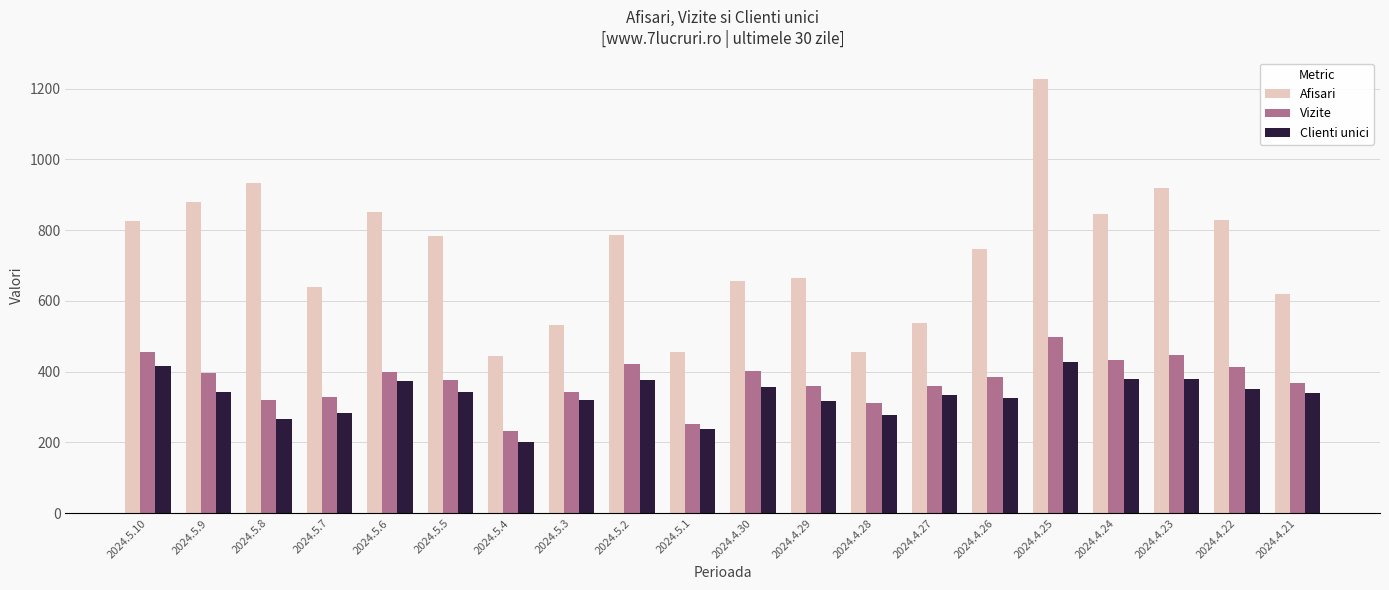

Is the value of Afisari at 2024.5.8 greater than the value of Clienti unici at 2024.5.10?

Yes